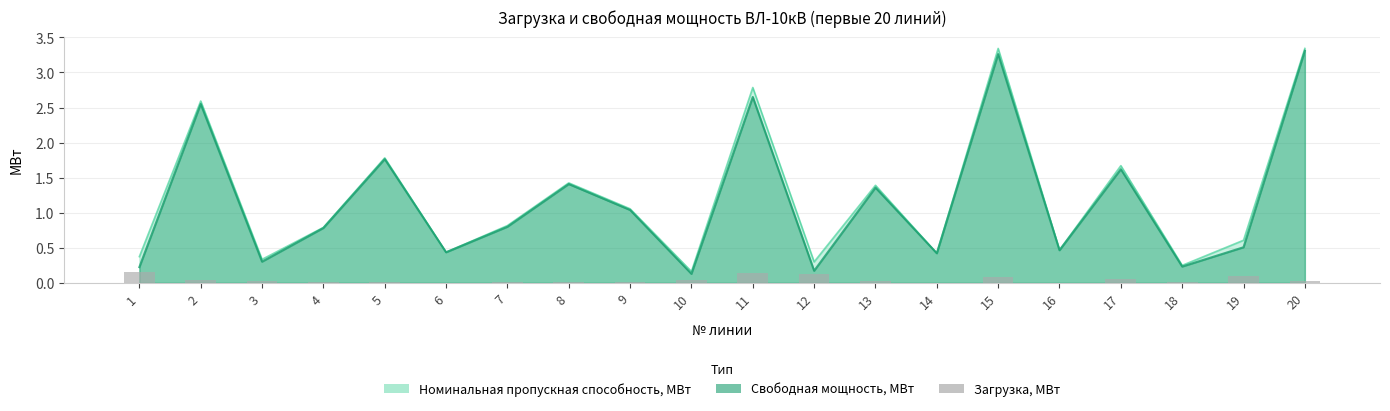

Does the chart contain any negative values?

No